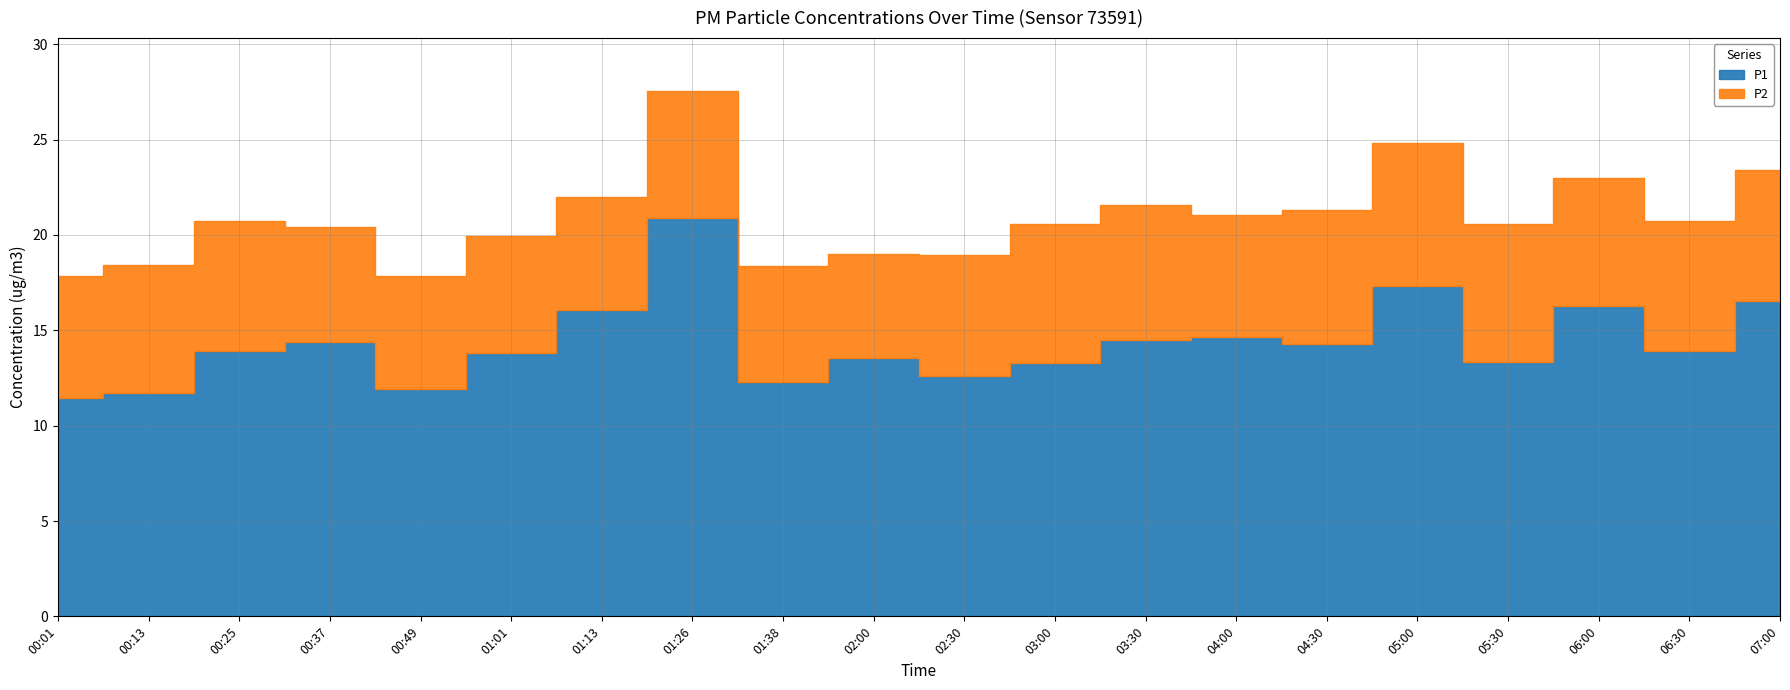

What are all the series names shown in the legend?

P1, P2